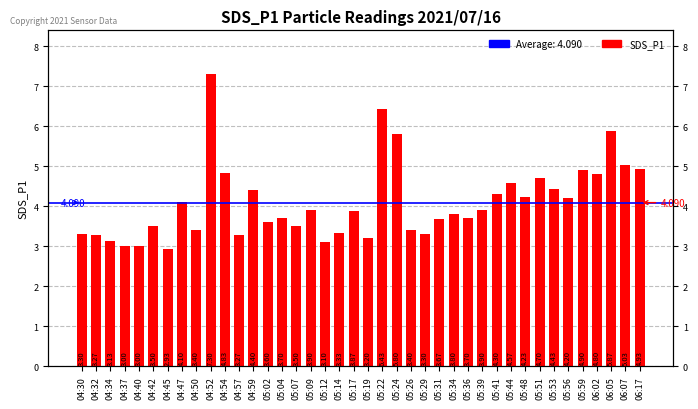

Does the chart contain stacked bars?

No